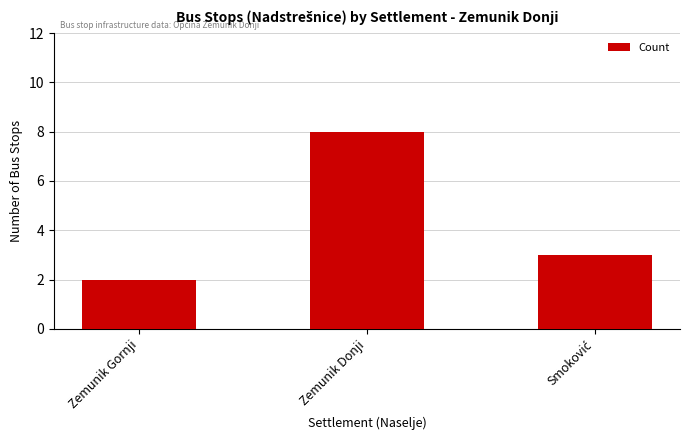

How many distinct data groups are displayed?

1